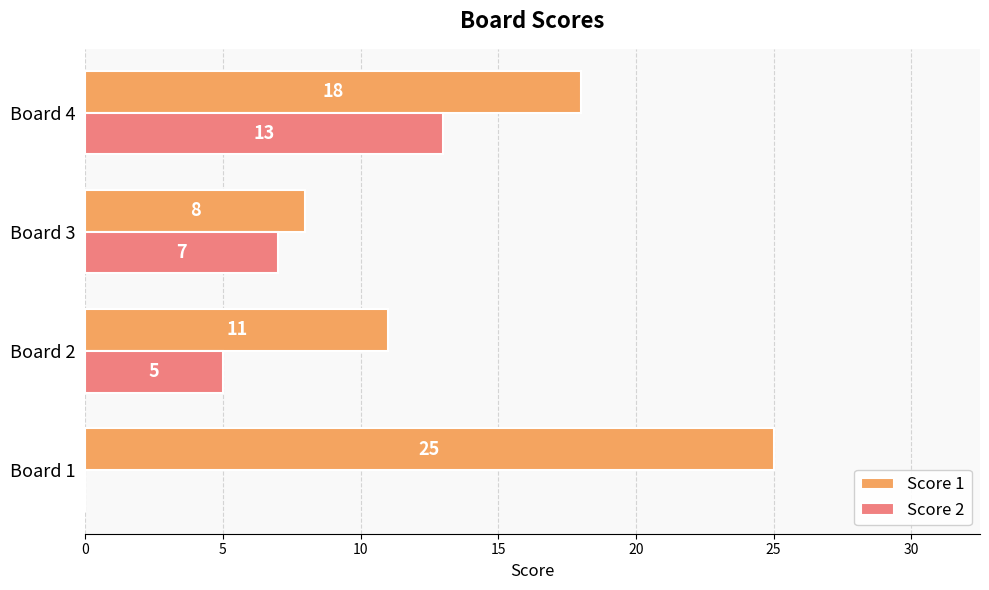

What are all the series names shown in the legend?

Score 1, Score 2